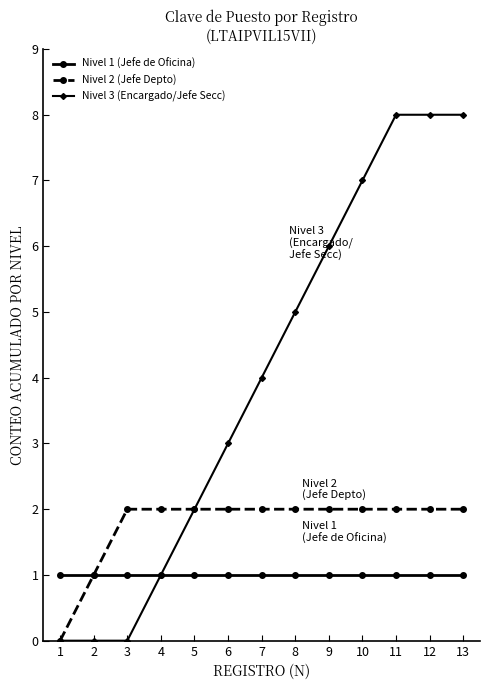

Reading right to left, extract all data points from this chart.

Nivel 1 (Jefe de Oficina): 13=1	12=1	11=1	10=1	9=1	8=1	7=1	6=1	5=1	4=1	3=1	2=1	1=1
Nivel 2 (Jefe Depto): 13=2	12=2	11=2	10=2	9=2	8=2	7=2	6=2	5=2	4=2	3=2	2=1	1=0
Nivel 3 (Encargado/Jefe Secc): 13=8	12=8	11=8	10=7	9=6	8=5	7=4	6=3	5=2	4=1	3=0	2=0	1=0